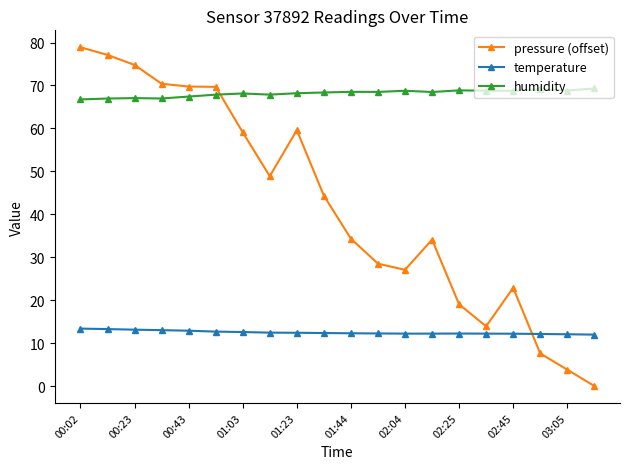

Which series has the largest range (max minus min)?

pressure (offset)